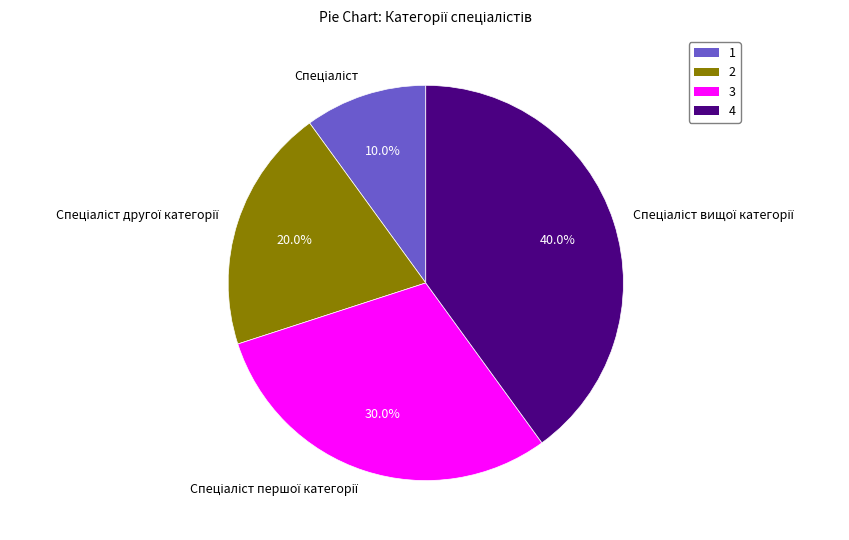

Is there a majority slice in this chart?

No